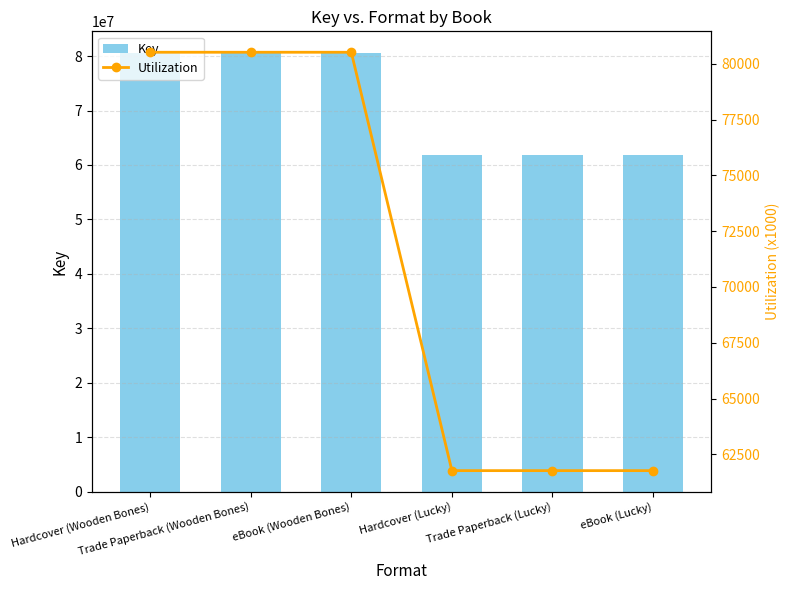

Reading right to left, extract all data points from this chart.

Key: 61767619.0	61767619.0	61767619.0	80519134.0	80519134.0	80519134.0
Utilization: 61767.6	61767.6	61767.6	80519.1	80519.1	80519.1